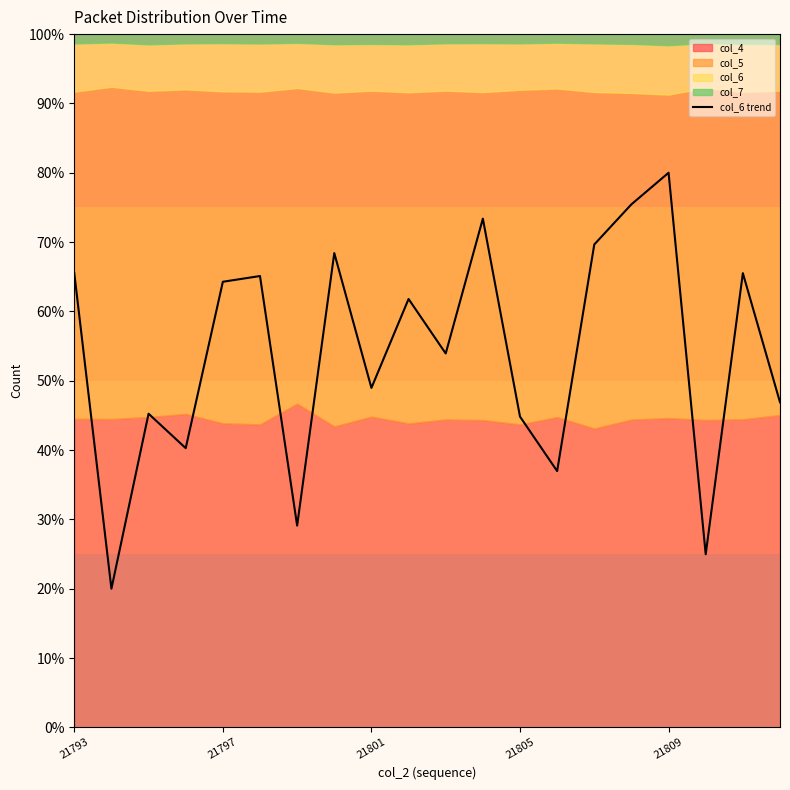

The col_6 trend series shows 40.8 at 21793. True or false?

False